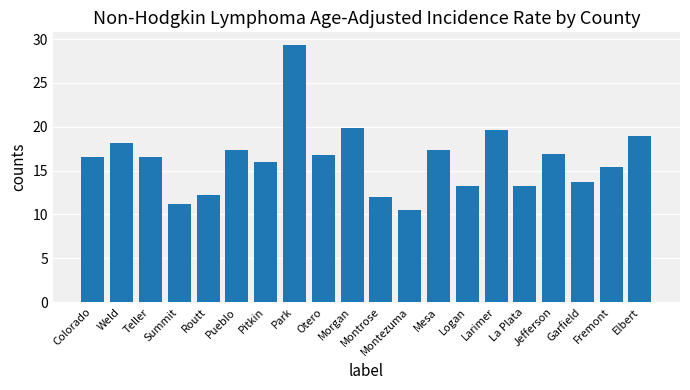

What is the label of the 9th bar from the right?

Montezuma